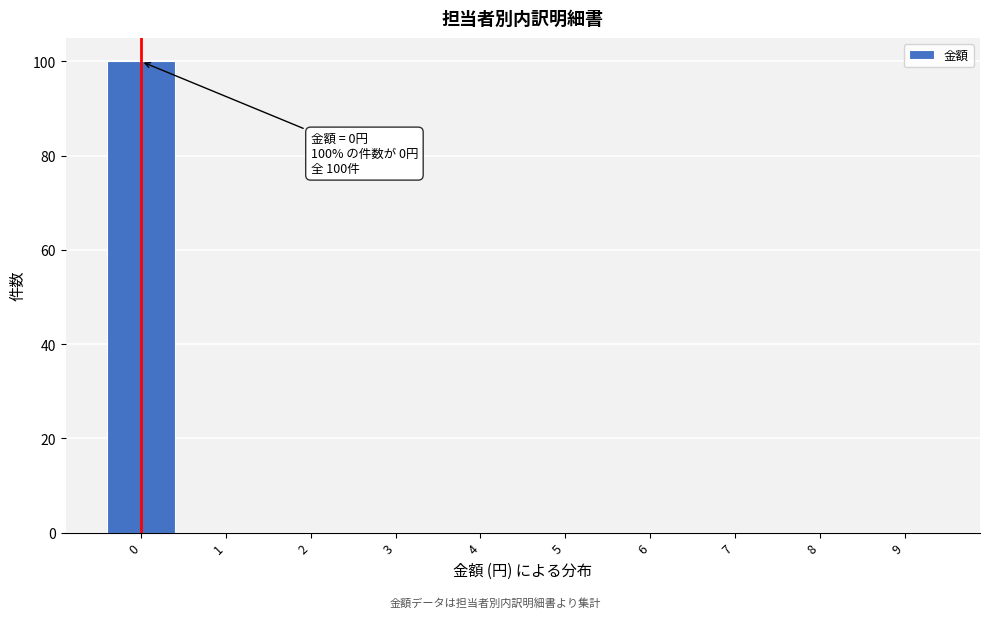

Reading left to right, list all the values displayed in this chart.

0=100	1=0	2=0	3=0	4=0	5=0	6=0	7=0	8=0	9=0